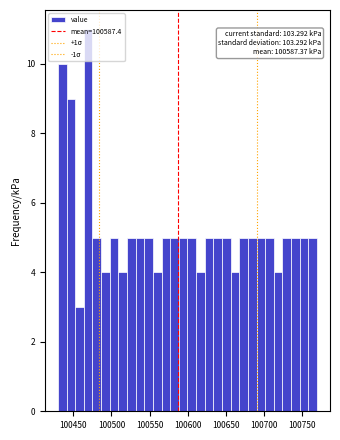

Read against the x-axis, roughly where is the centre of the tallest bar?

100470